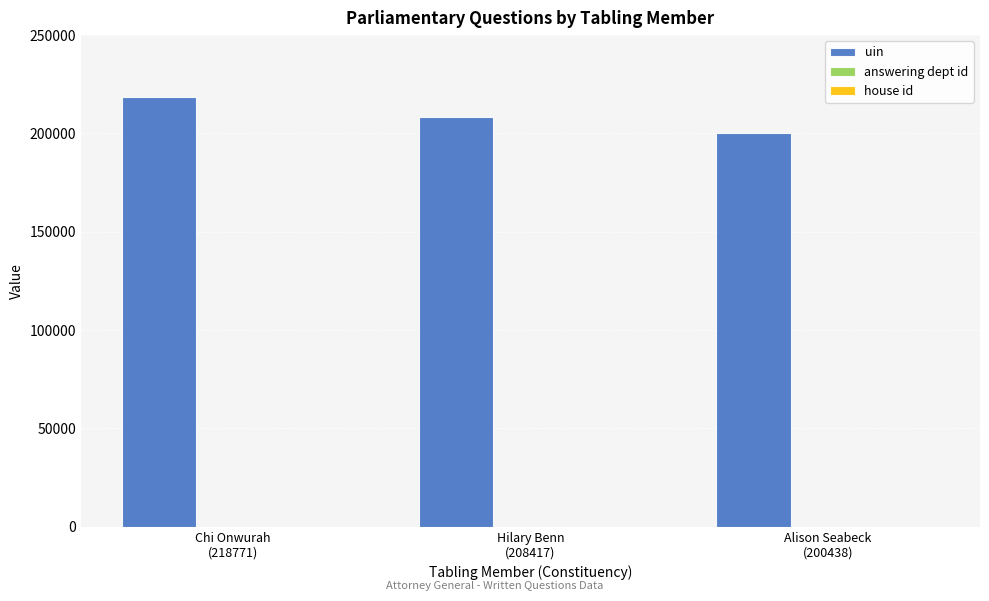

What is the maximum value shown in the chart?

218771